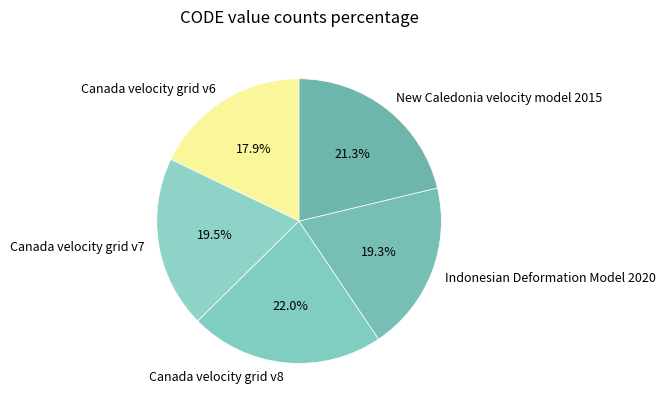

Combined, what portion of the pie is Indonesian Deformation Model 2020 and New Caledonia velocity model 2015?

40.6%